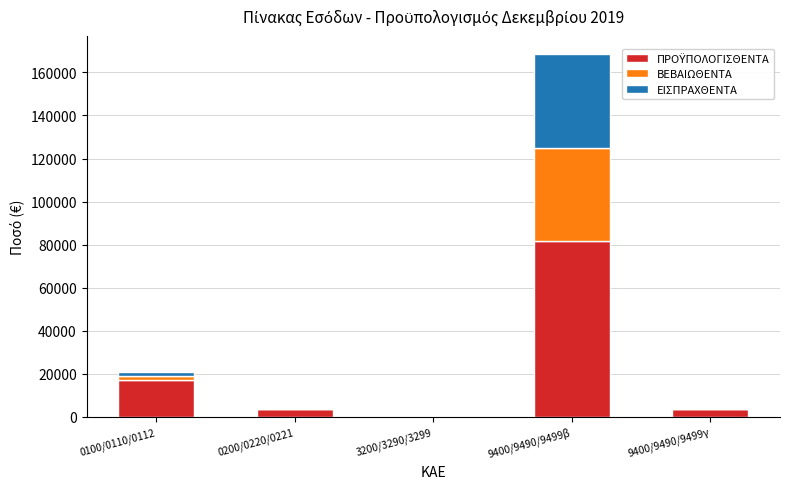

Are the bars horizontal?

No